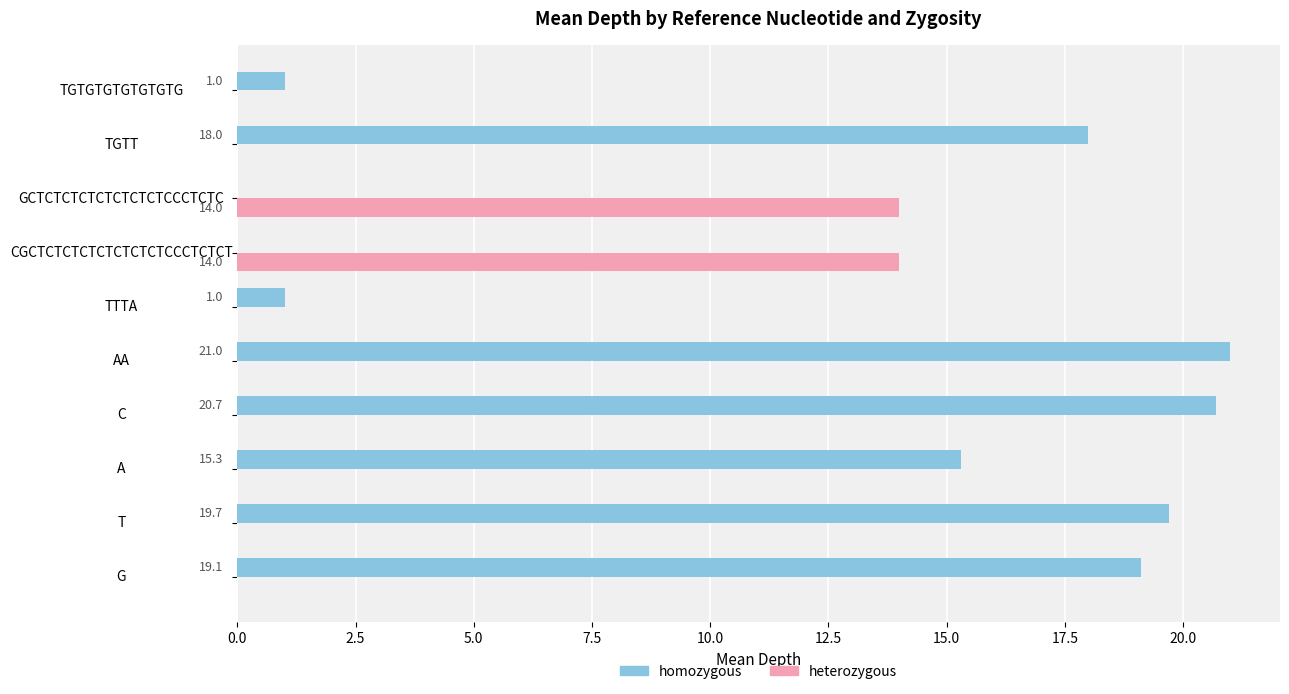

What is the sum of all heterozygous values?

28.0